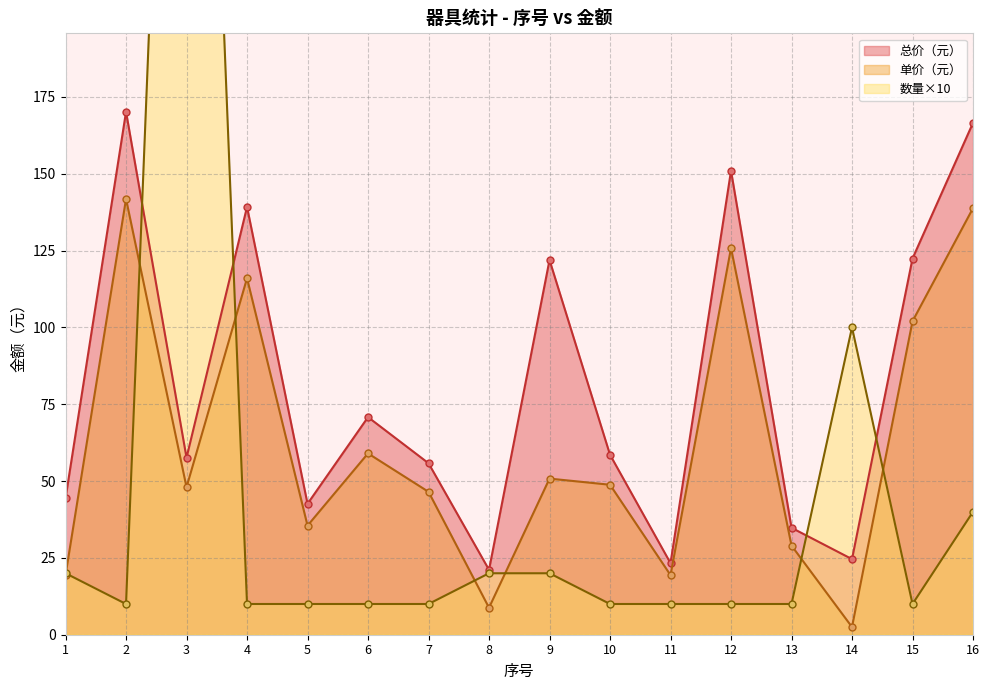

Reading left to right, extract all data points from this chart.

总价（元）: 1=44.4	2=170.2	3=57.6	4=139.2	5=42.6	6=70.8	7=55.8	8=21.1	9=121.9	10=58.6	11=23.3	12=151.0	13=34.8	14=24.6	15=122.4	16=166.6
单价（元）: 1=19.4	2=141.8	3=48.0	4=116.0	5=35.5	6=59.0	7=46.5	8=8.8	9=50.8	10=48.8	11=19.4	12=125.8	13=29.0	14=2.5	15=102.0	16=138.8
数量: 1=20.0	2=10.0	3=500.0	4=10.0	5=10.0	6=10.0	7=10.0	8=20.0	9=20.0	10=10.0	11=10.0	12=10.0	13=10.0	14=100.0	15=10.0	16=40.0